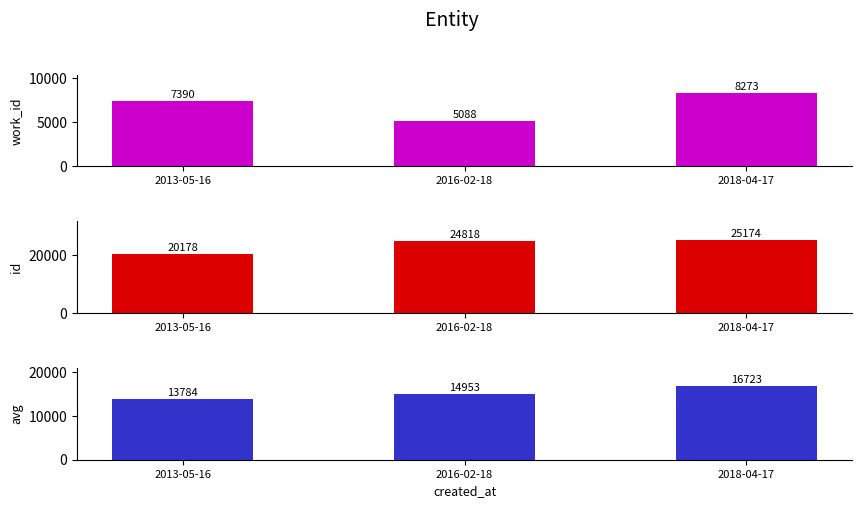

Are the bars horizontal?

No